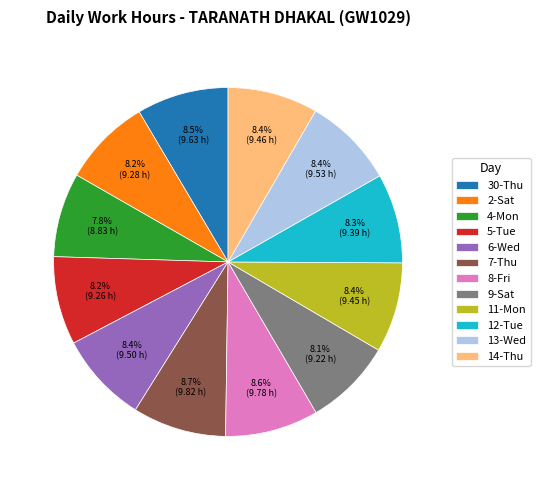

Approximately how many times larger is the value at 7-Thu compared to 6-Wed?

1.0